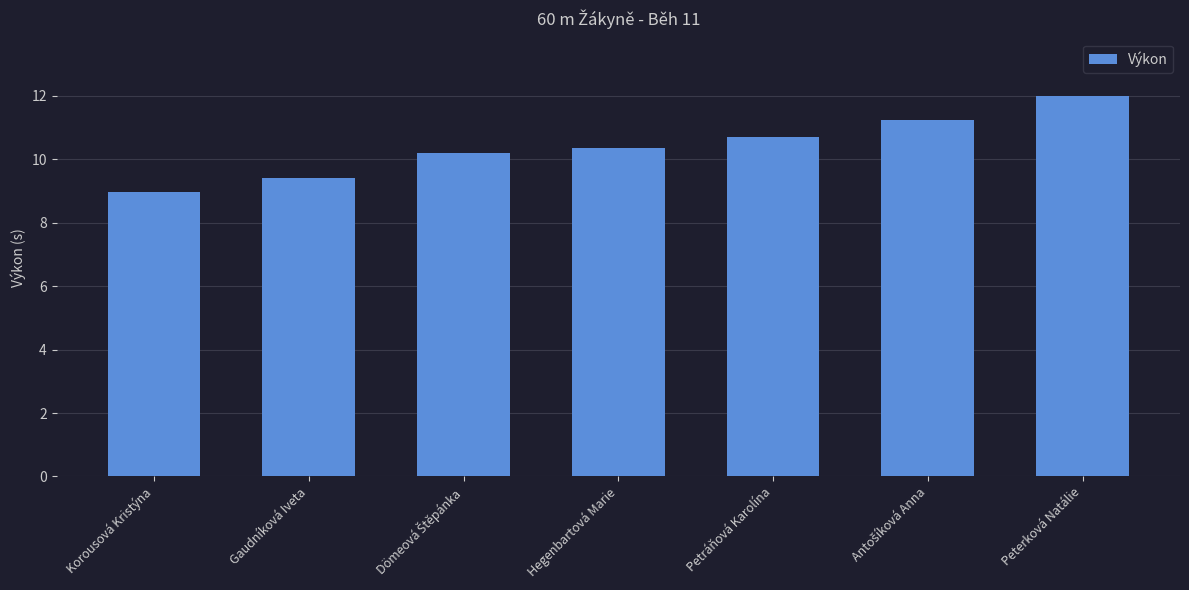

What is the value of the 4th bar from the left?

10.3